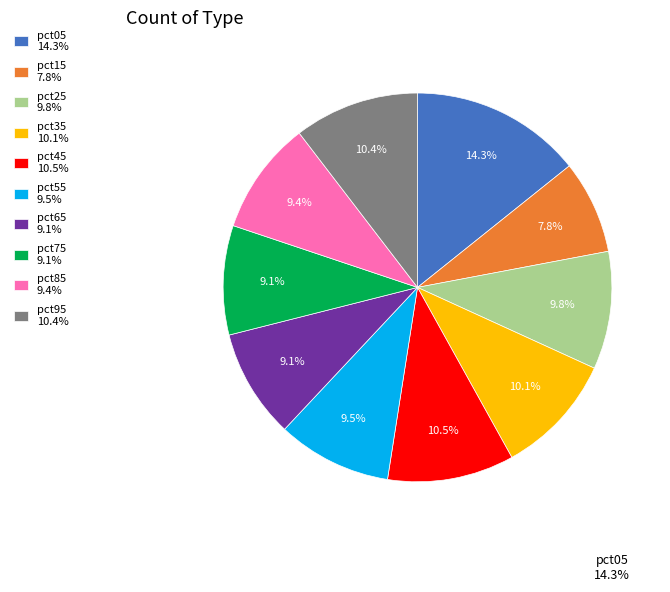

Does pct55 account for over 50% of the chart?

No